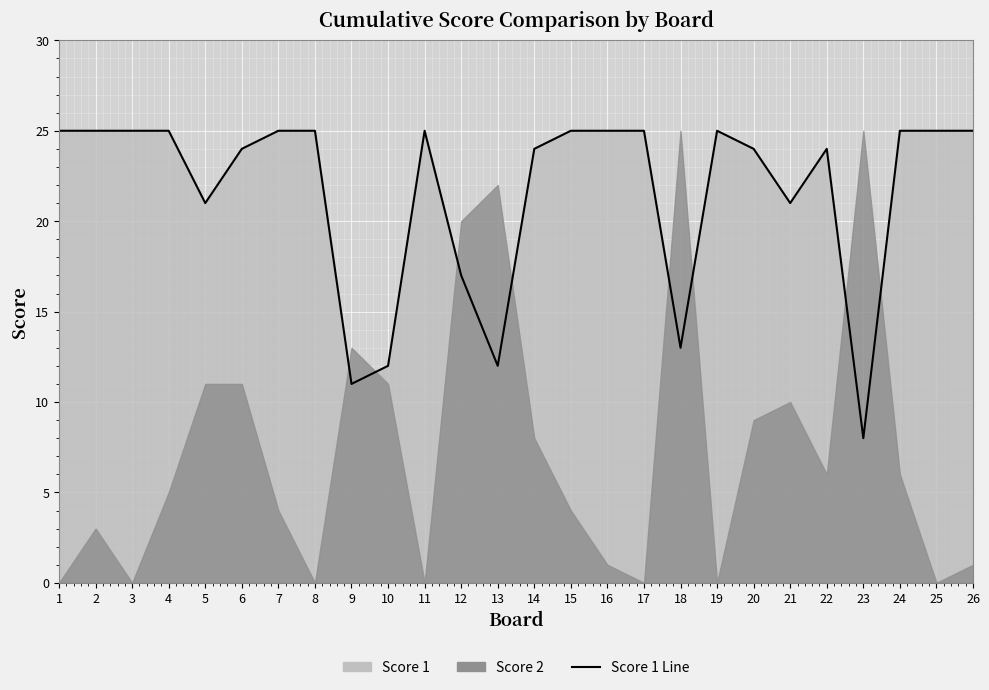

List the labels in order of value, largest first.

1, 2, 3, 4, 7, 8, 11, 15, 16, 17, 19, 24, 25, 26, 6, 14, 20, 22, 5, 21, 12, 18, 10, 13, 9, 23